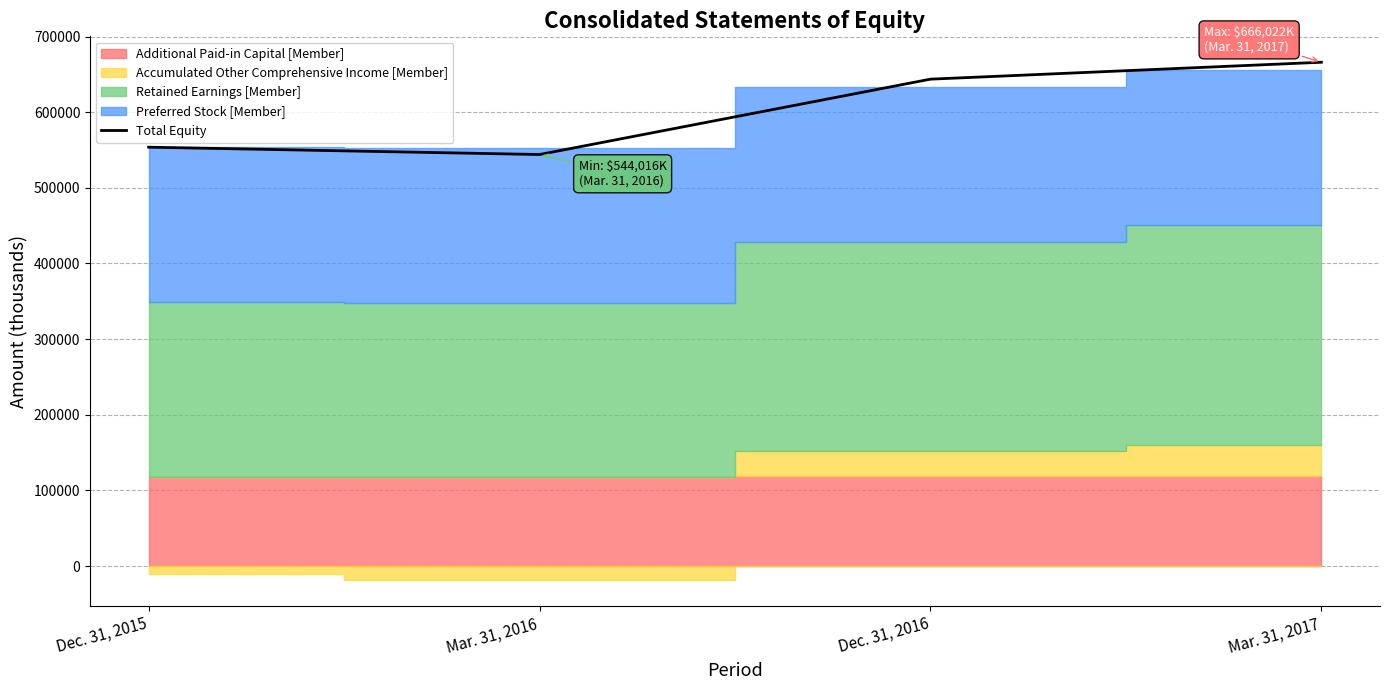

Reading right to left, what are all the values shown in this chart?

Mar. 31, 2017=666022	Dec. 31, 2016=643647	Mar. 31, 2016=544016	Dec. 31, 2015=553720